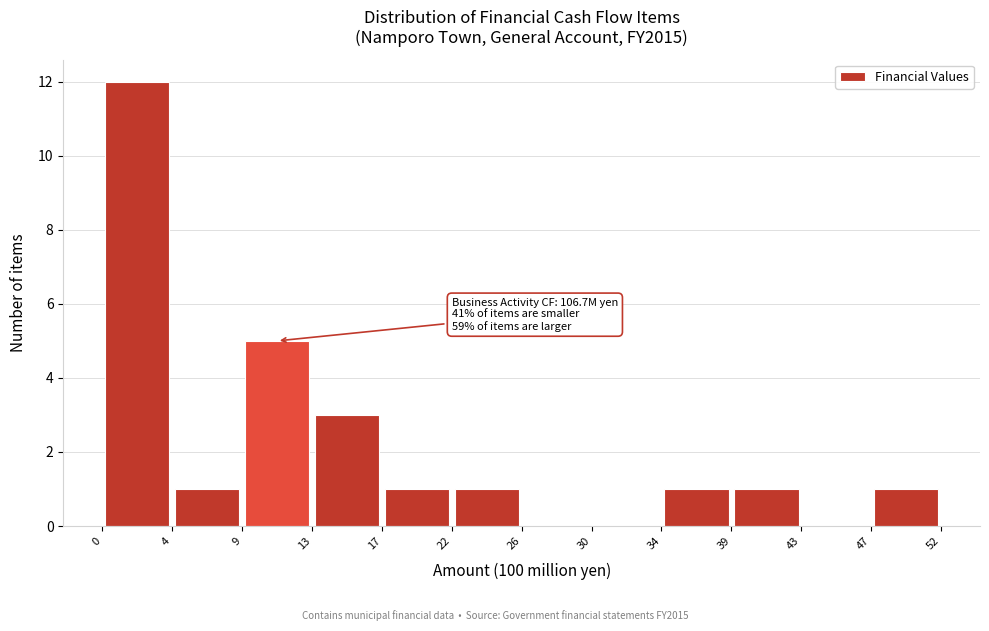

Over which range of the x-axis is the bar tallest?

0 to 4